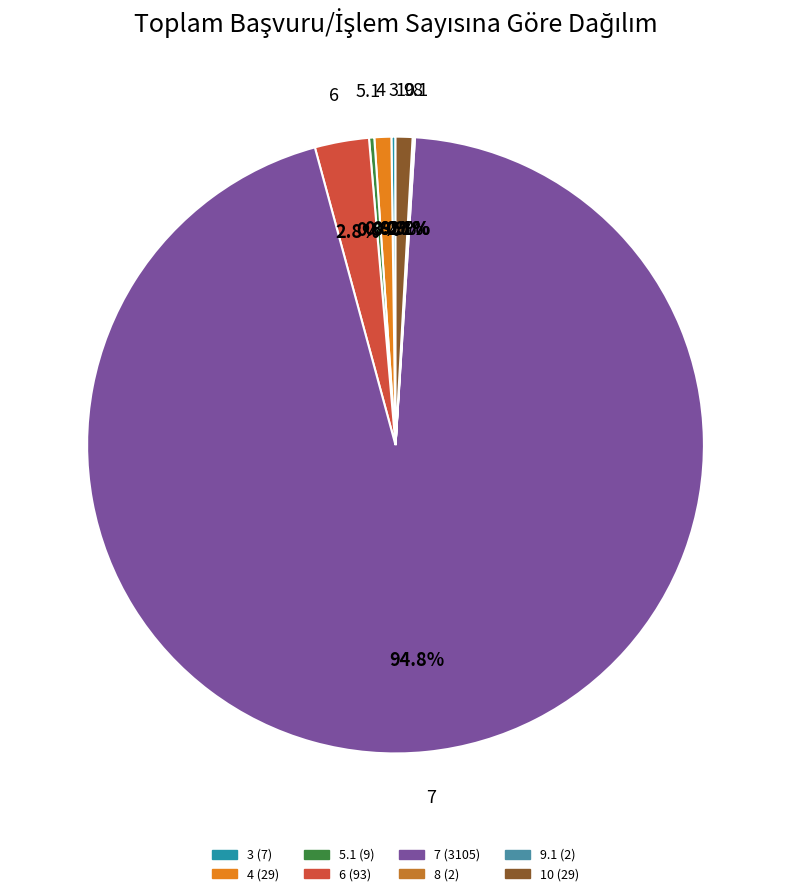

Is the sum of 7 and 10 greater than half?

Yes